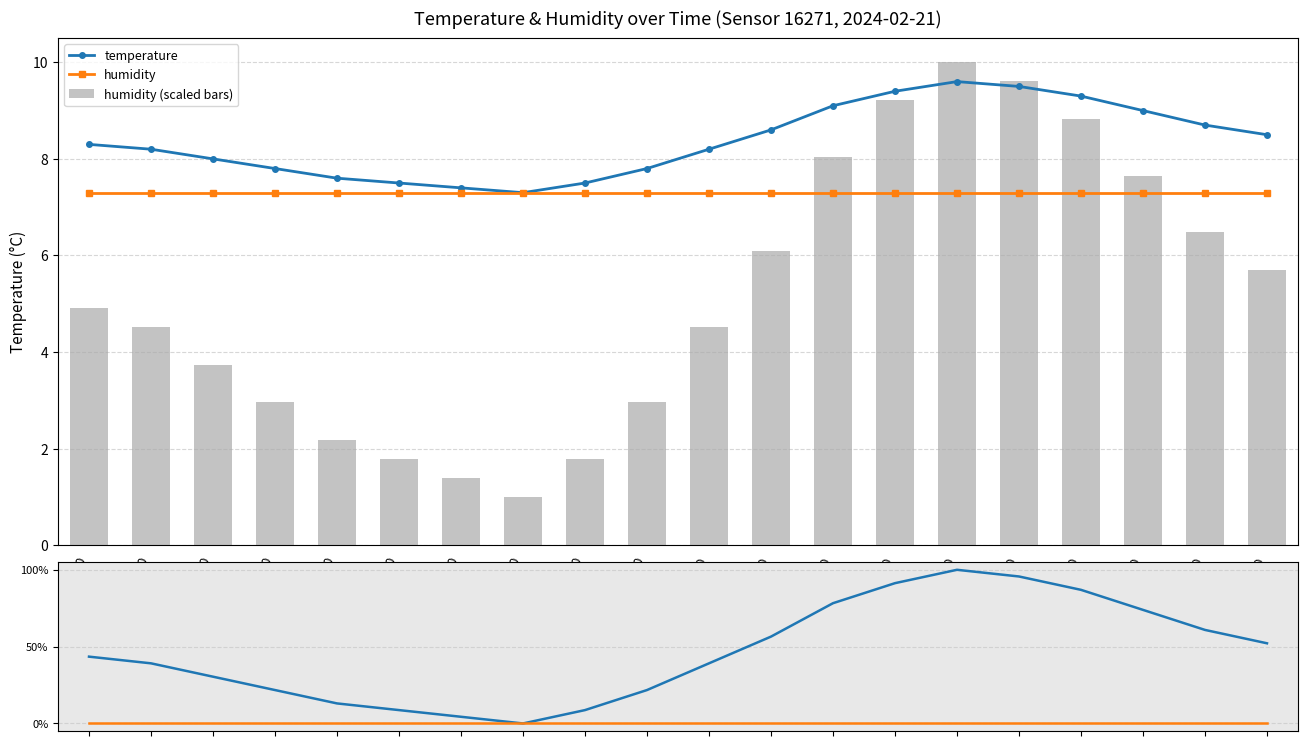

Where does the humidity (scaled bars) series first go above 4?

00:00